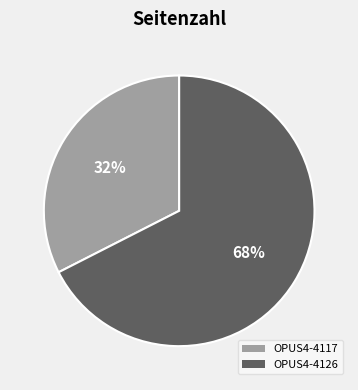

Does any single category account for the majority?

Yes